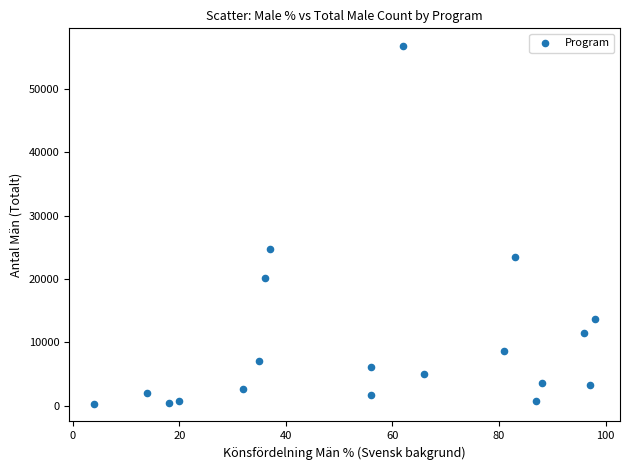

What Y value in the scatter plot is closest to 28525?

24760